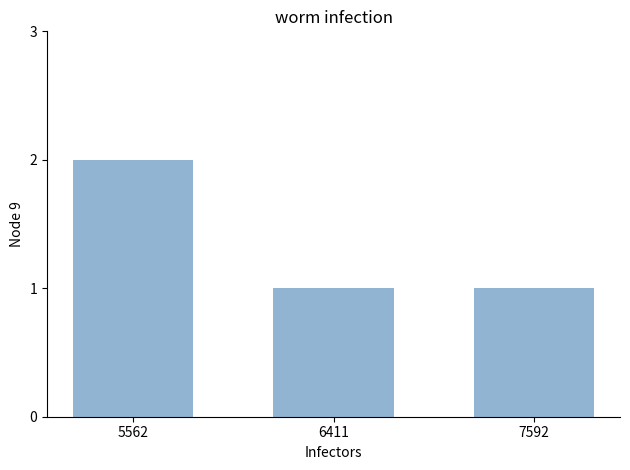

What is the value of the 2nd bar from the left?

1